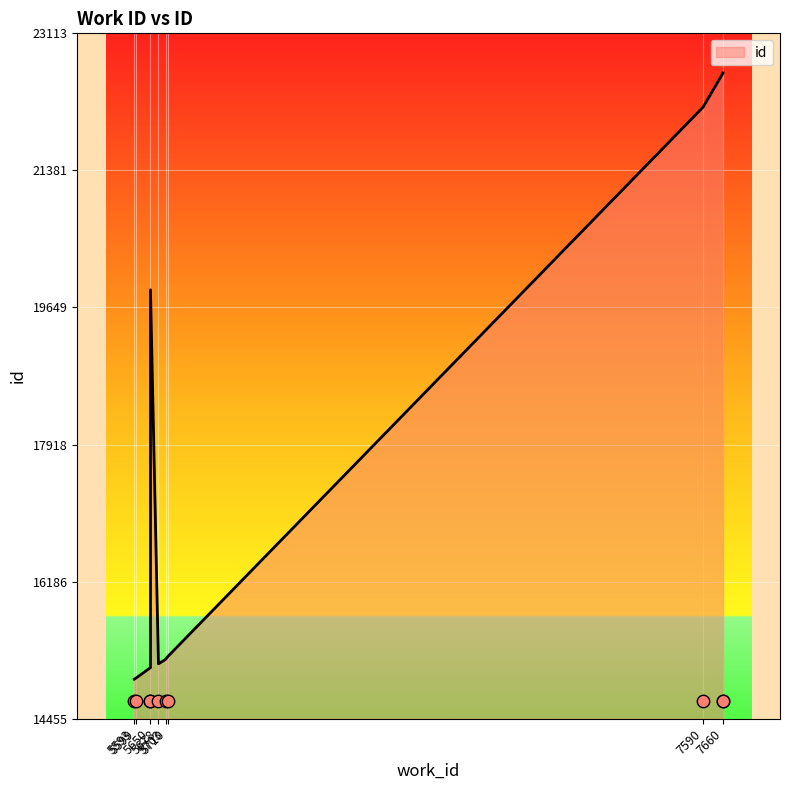

What is the ratio of the value at 5710 to the value at 5678?

1.0